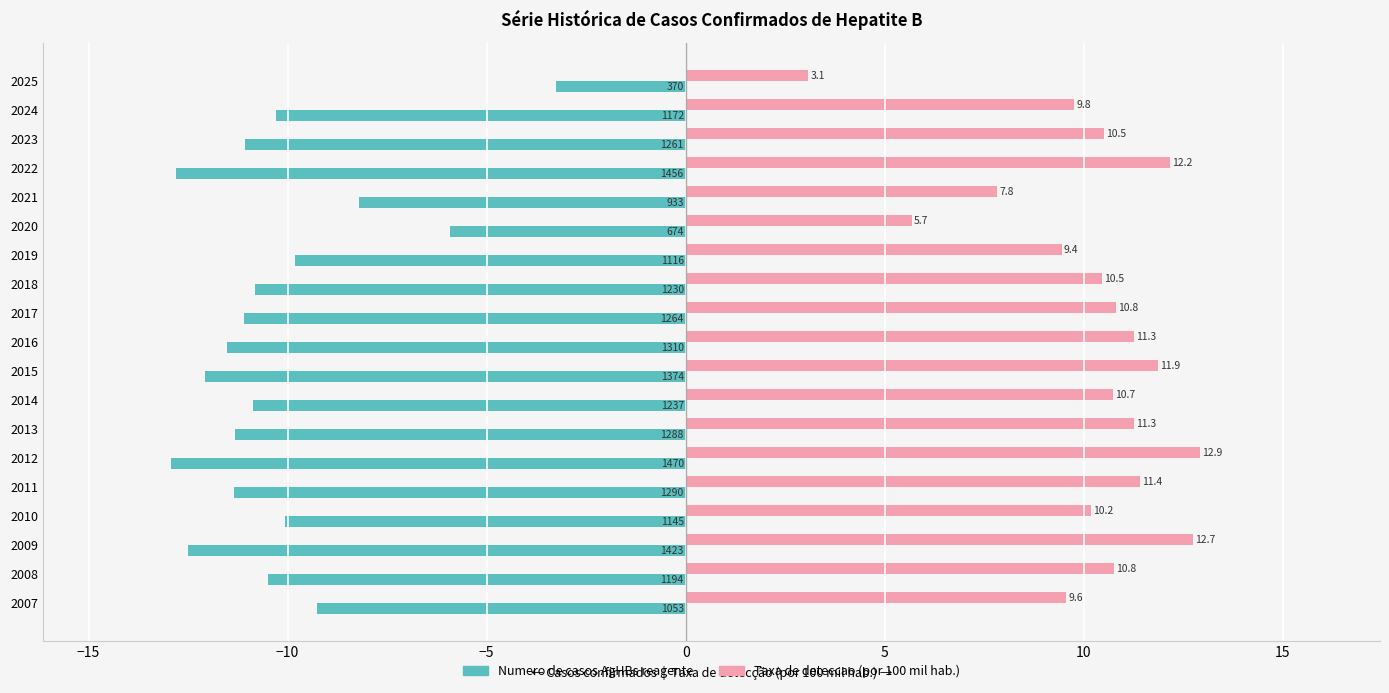

What is the minimum value shown in the chart?

-12.9